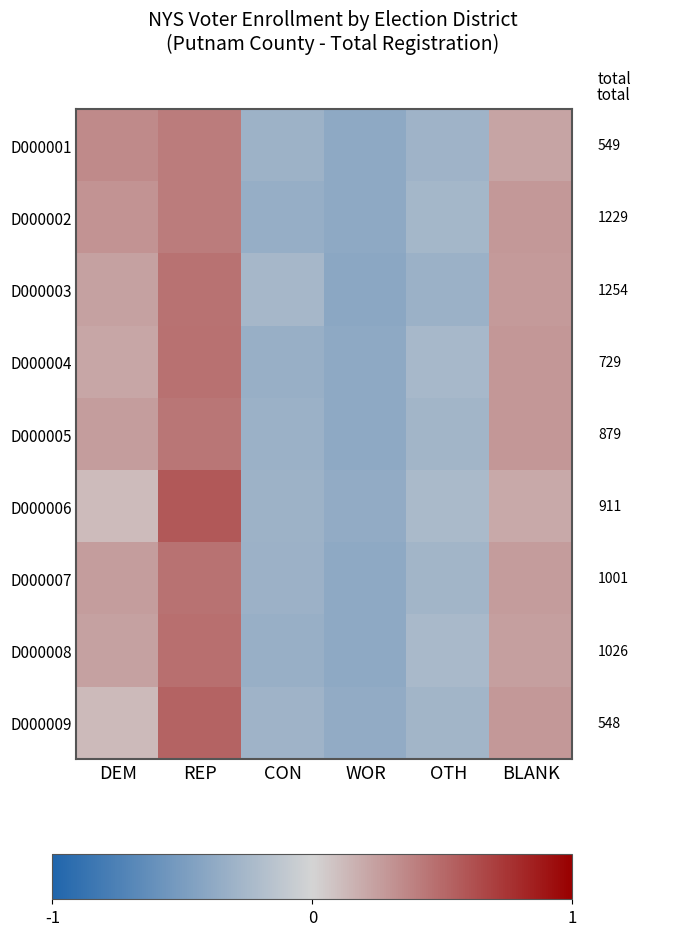

What is the total value across all series at BLANK?

2.3